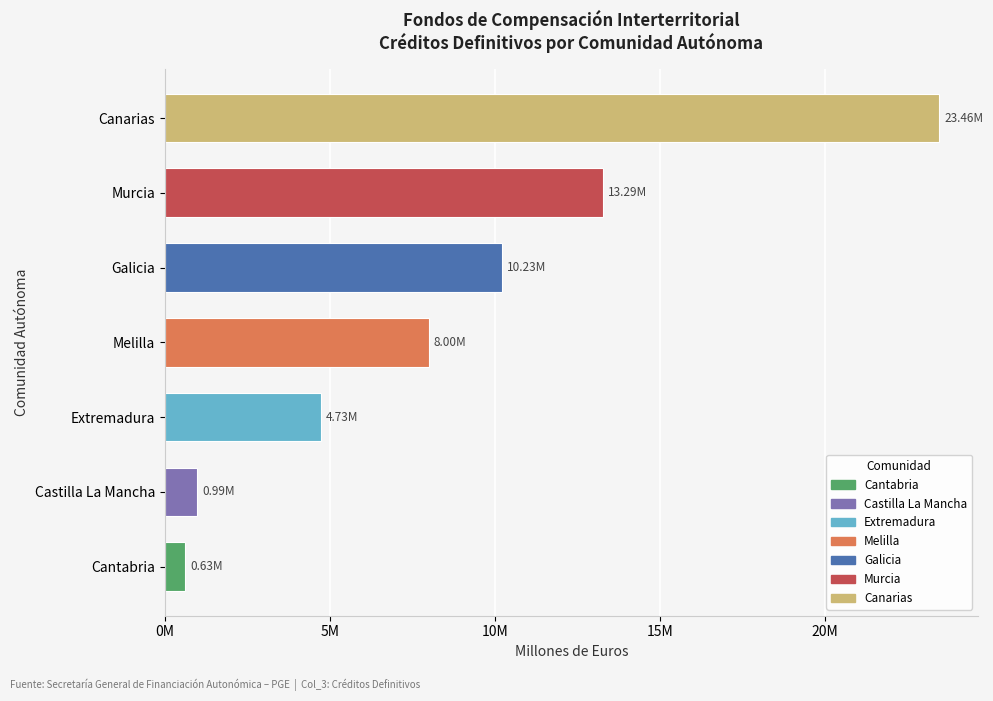

Does the chart contain stacked bars?

No